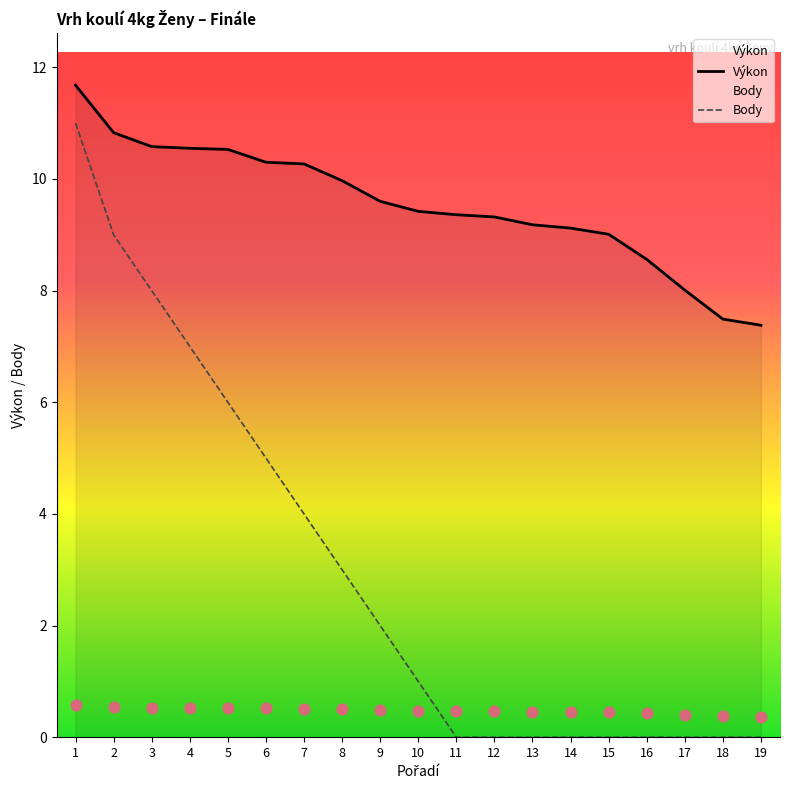

Which series has the largest total across all categories?

Výkon